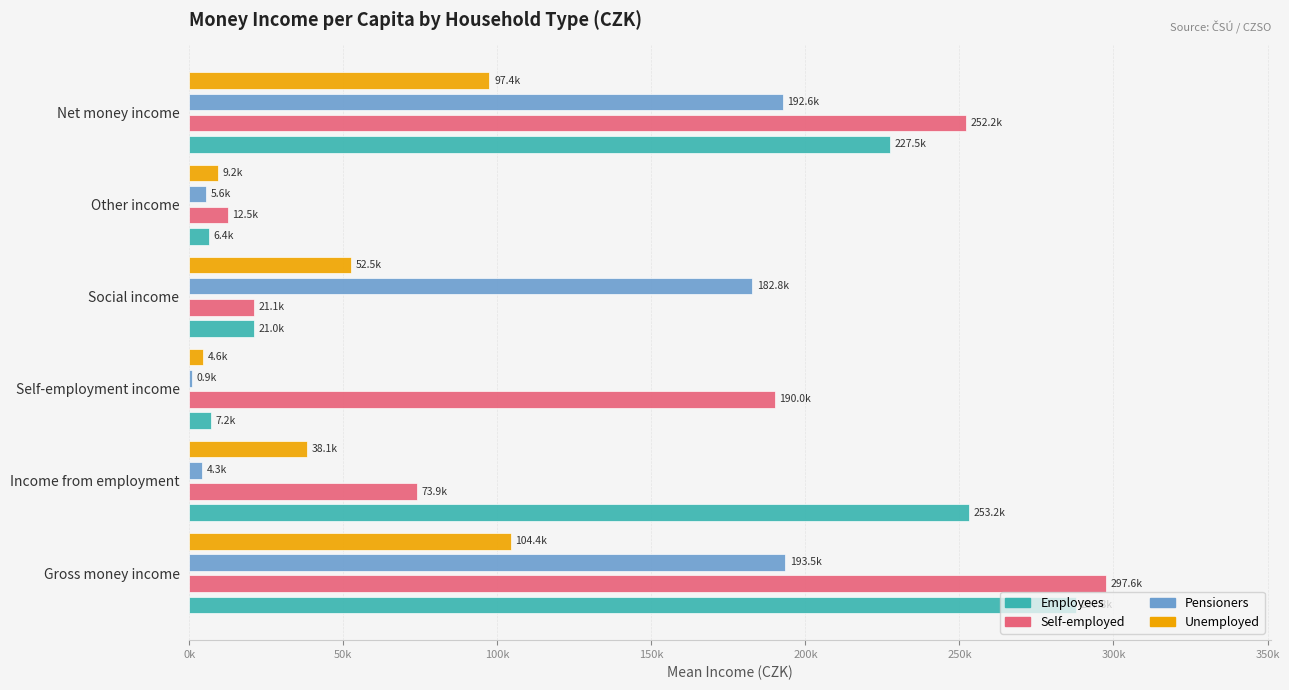

What are all the series names shown in the legend?

Employees, Self-employed, Pensioners, Unemployed